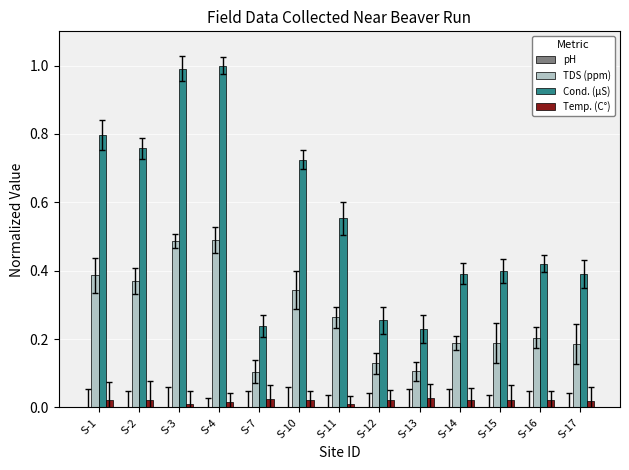

How many Temp. (C°) values are between 0 and 1?

13